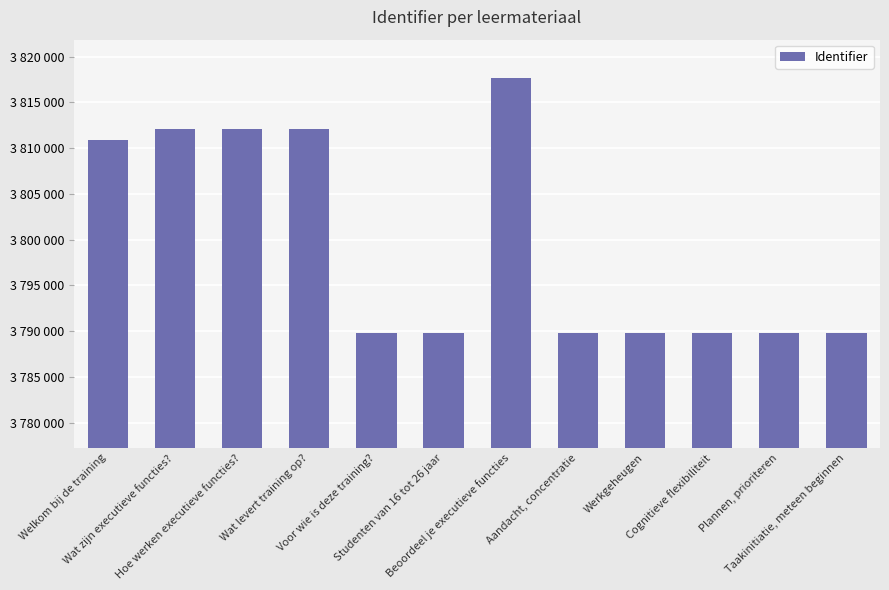

Which has a higher value, Plannen, prioriteren or Wat levert training op??

Wat levert training op?